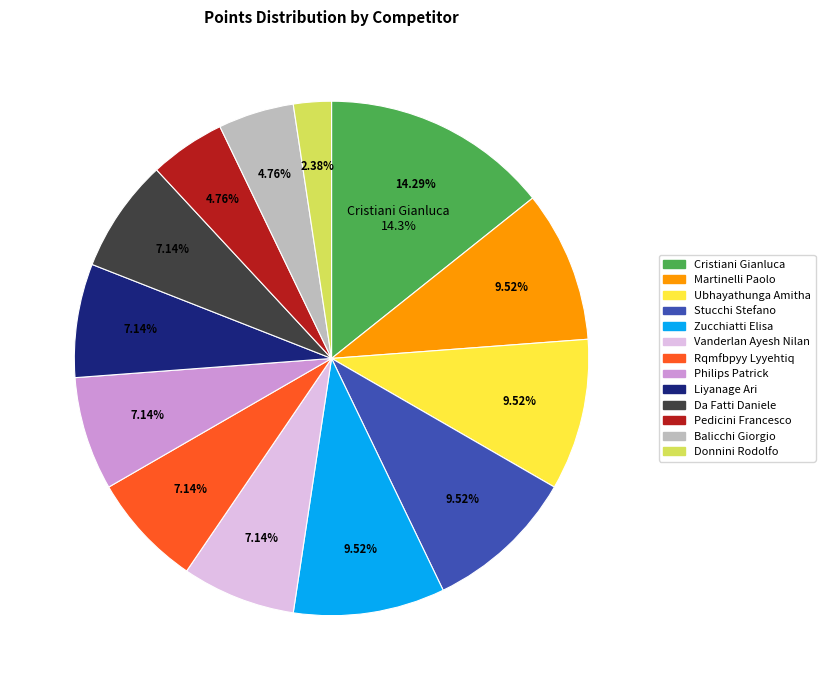

What is the largest slice in the pie chart?

Cristiani Gianluca